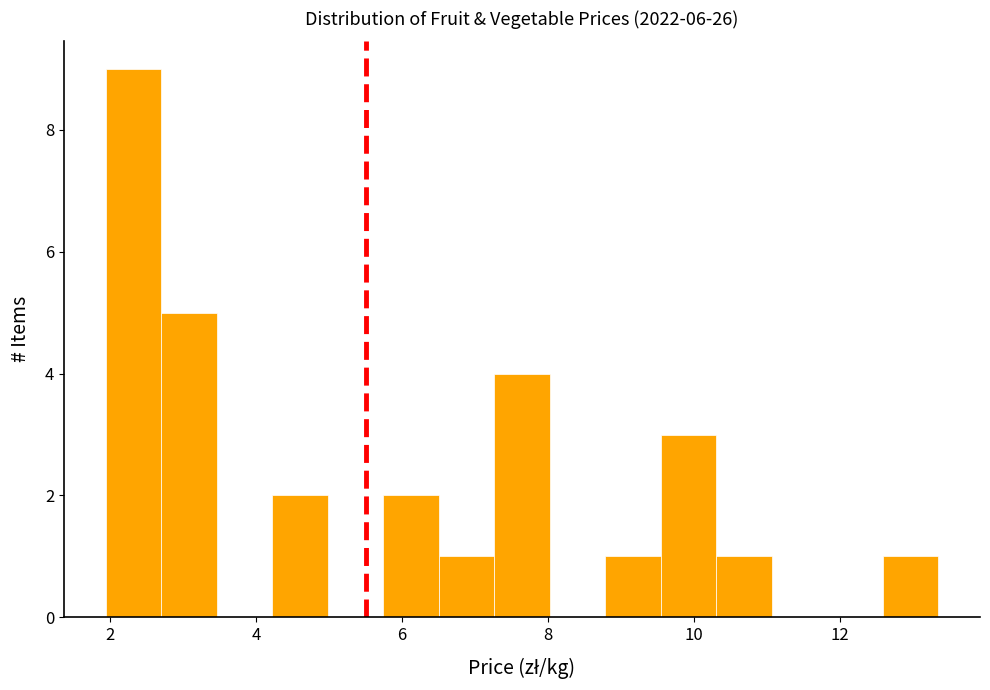

Read against the x-axis, roughly where is the centre of the tallest bar?

2.4